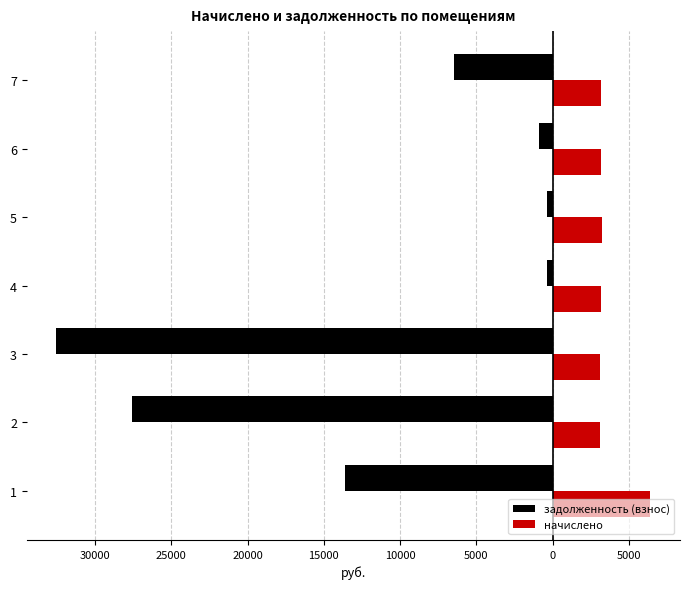

What are all the series names shown in the legend?

задолженность (взнос), начислено